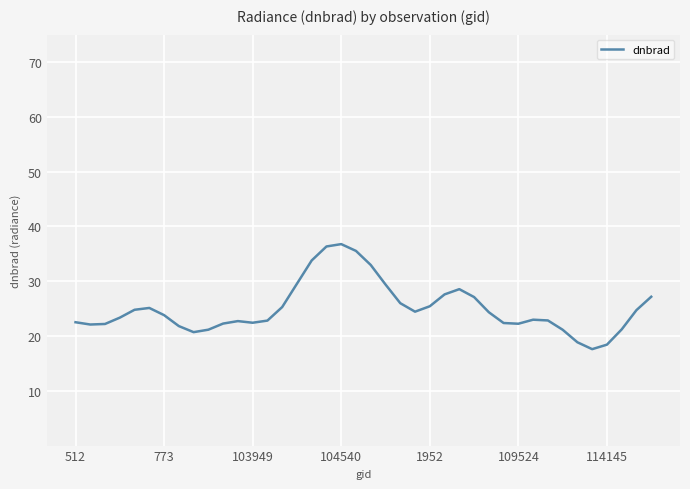

What is the maximum value shown in the chart?

36.8